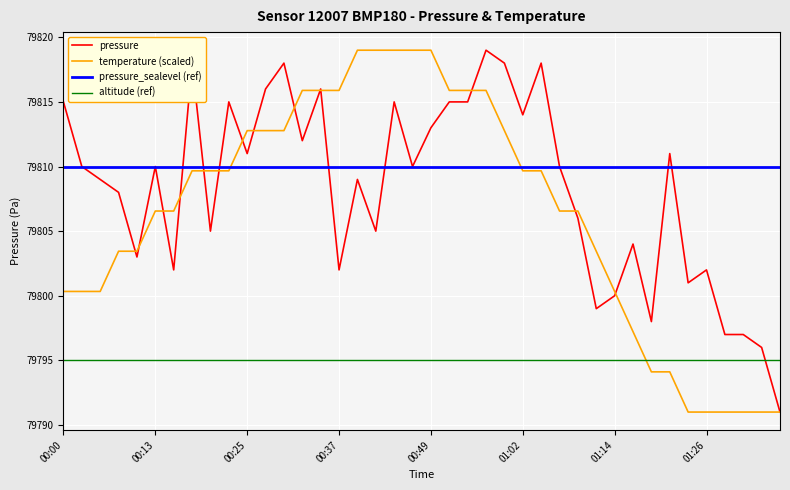

Which series has the largest total across all categories?

pressure_sealevel (ref)